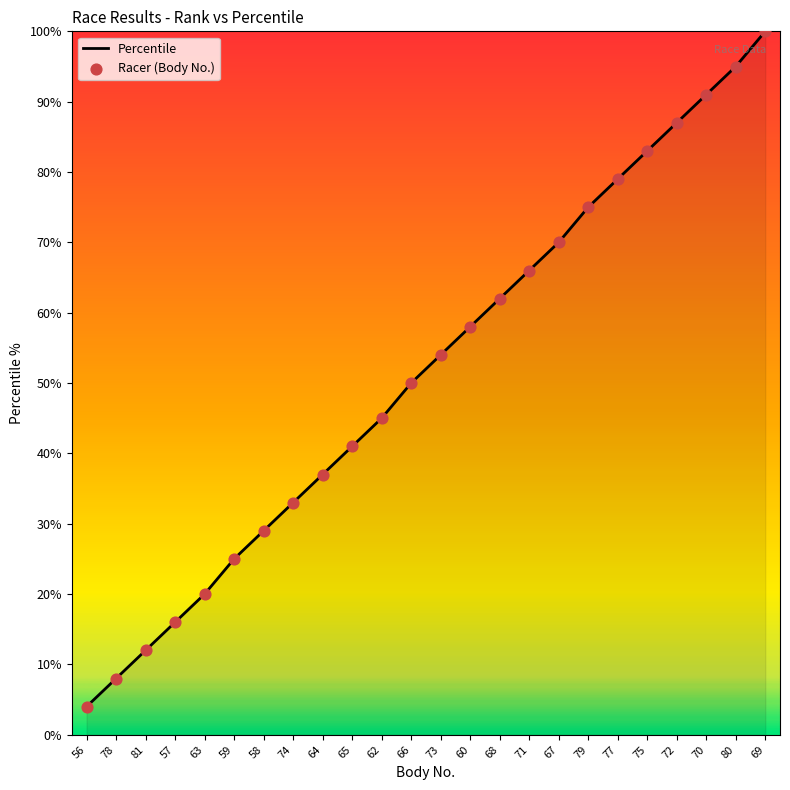

Between 72 and 68, which is larger?

72